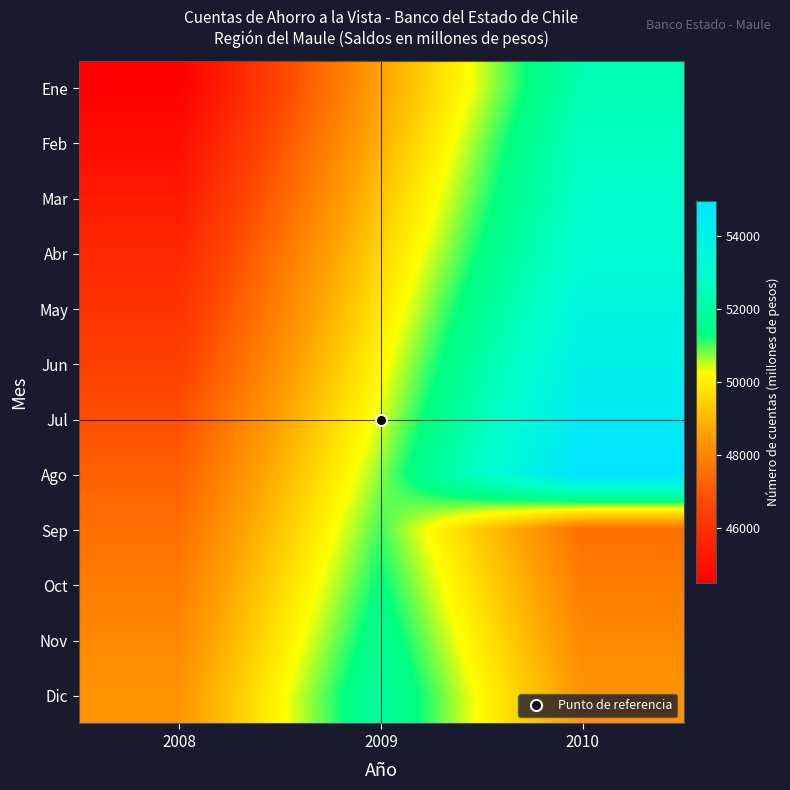

Reading left to right, list all the values displayed in this chart.

Ene: 2008=44502	2009=48622	2010=52325
Feb: 2008=44924	2009=48916	2010=52670
Mar: 2008=45297	2009=49243	2010=52867
Abr: 2008=45732	2009=49541	2010=53153
May: 2008=46075	2009=49828	2010=53619
Jun: 2008=46428	2009=50128	2010=54049
Jul: 2008=46842	2009=50408	2010=54492
Ago: 2008=47180	2009=50734	2010=54959
Sep: 2008=47523	2009=51041	2010=47523
Oct: 2008=47826	2009=51338	2010=47826
Nov: 2008=48075	2009=51654	2010=48075
Dic: 2008=48340	2009=51959	2010=48340